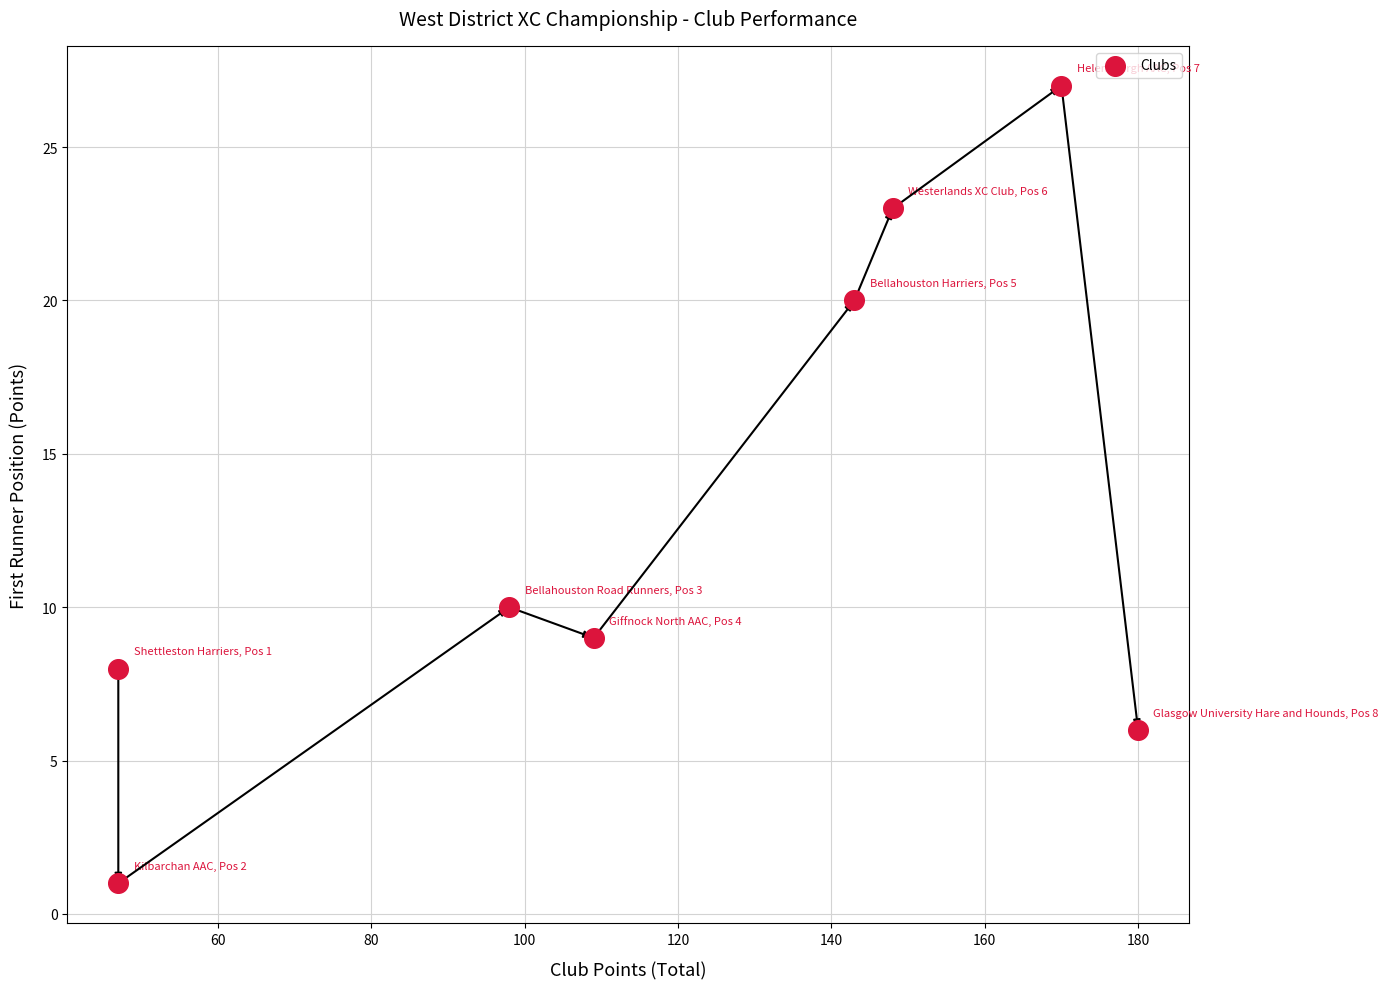

What is the average Y value?

13